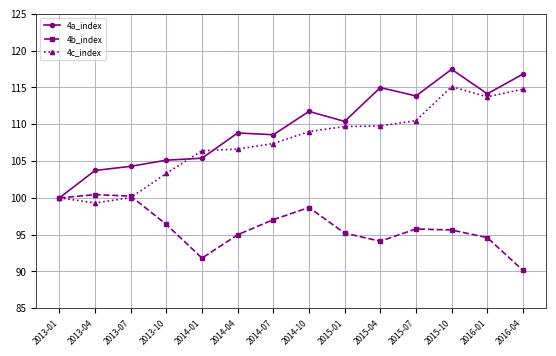

Is it true that 4b_index equals 97.0 at 2014-07?

True